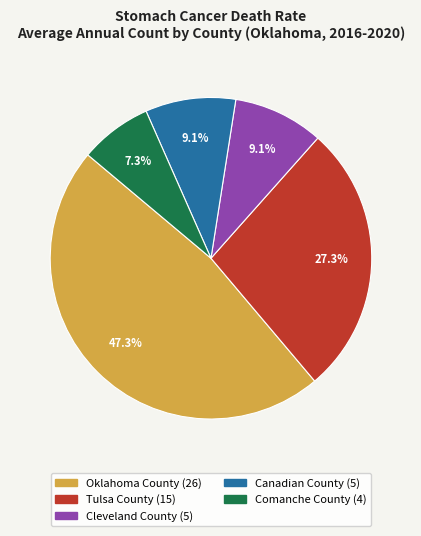

What percentage is the Comanche County slice, to the nearest percent?

7%